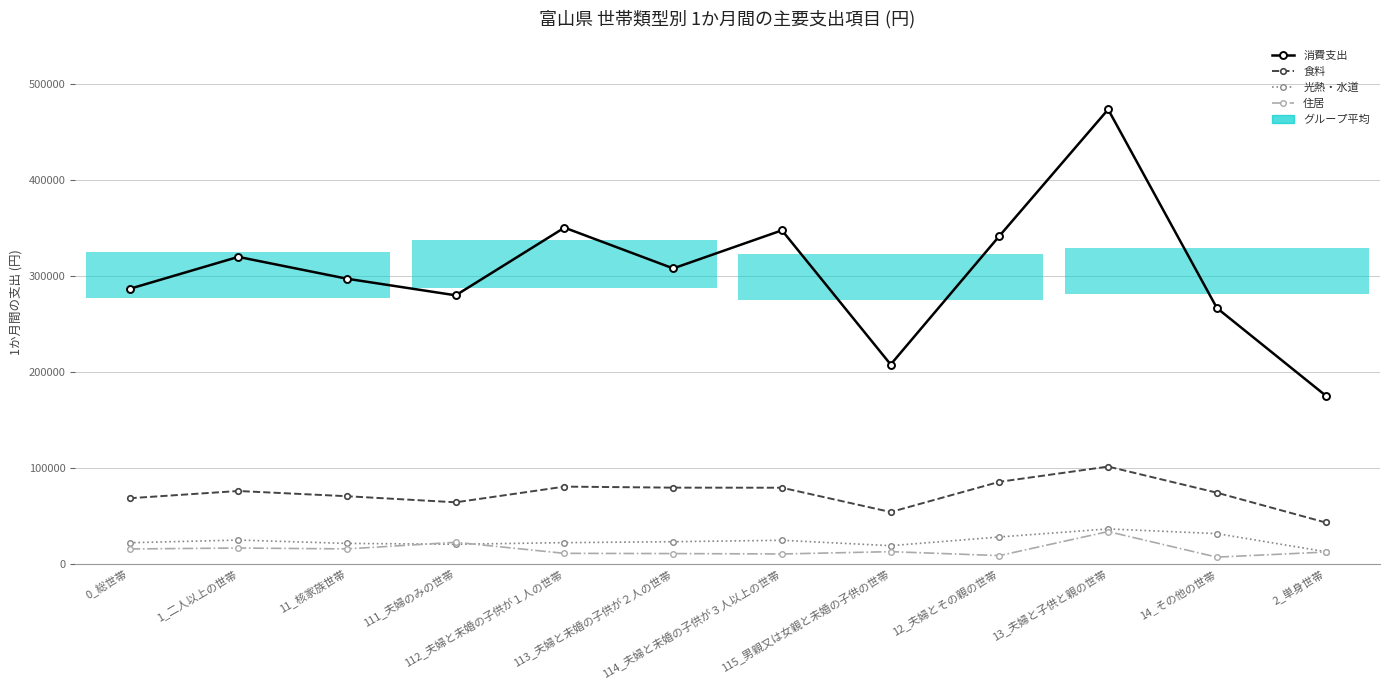

True or false: 光熱・水道 and 食料 intersect in this chart.

False